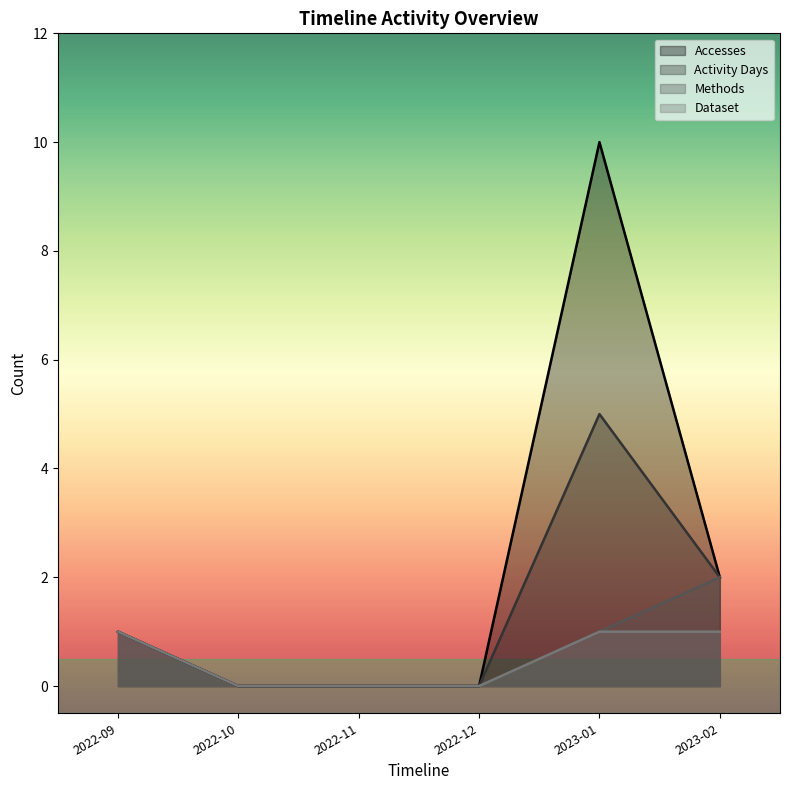

What is the label of the 1st point from the right?

2023-02